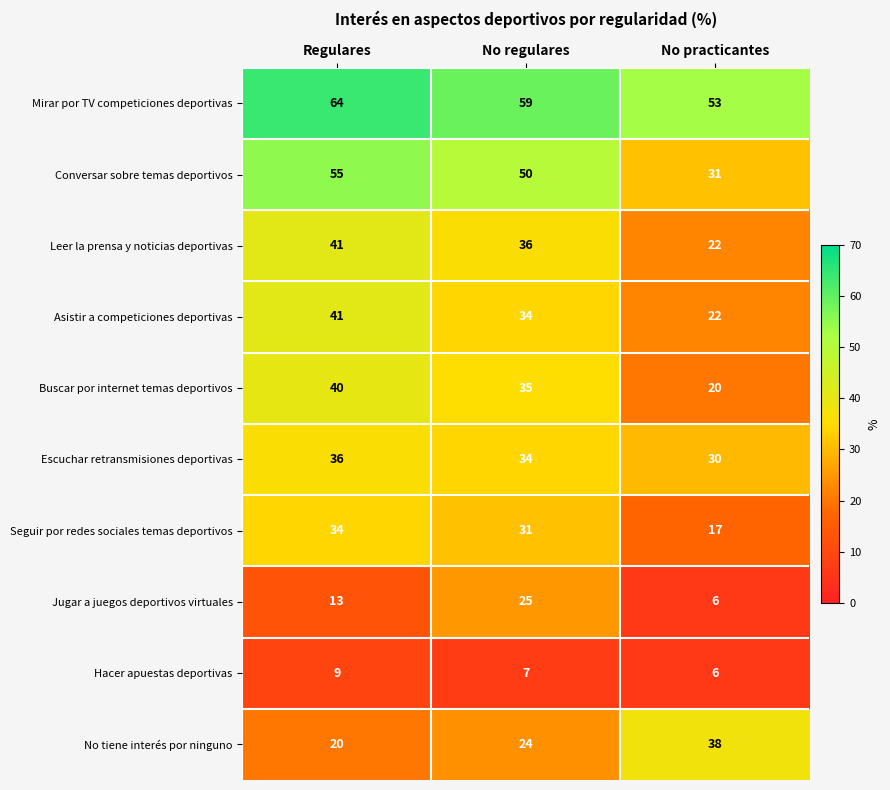

Reading left to right, extract all data points from this chart.

Mirar por TV competiciones deportivas: Regulares=64	No regulares=59	No practicantes=53
Conversar sobre temas deportivos: Regulares=55	No regulares=50	No practicantes=31
Leer la prensa y noticias deportivas: Regulares=41	No regulares=36	No practicantes=22
Asistir a competiciones deportivas: Regulares=41	No regulares=34	No practicantes=22
Buscar por internet temas deportivos: Regulares=40	No regulares=35	No practicantes=20
Escuchar retransmisiones deportivas: Regulares=36	No regulares=34	No practicantes=30
Seguir por redes sociales temas deportivos: Regulares=34	No regulares=31	No practicantes=17
Jugar a juegos deportivos virtuales: Regulares=13	No regulares=25	No practicantes=6
Hacer apuestas deportivas: Regulares=9	No regulares=7	No practicantes=6
No tiene interés por ninguno: Regulares=20	No regulares=24	No practicantes=38